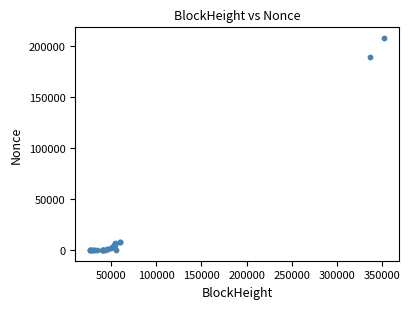

What Y value in the scatter plot is closest to 103990?

189298